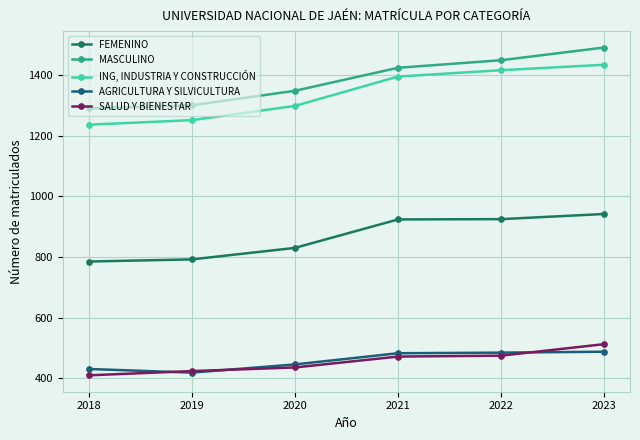

What is the sum of the MASCULINO values at 2023 and 2022?

2942